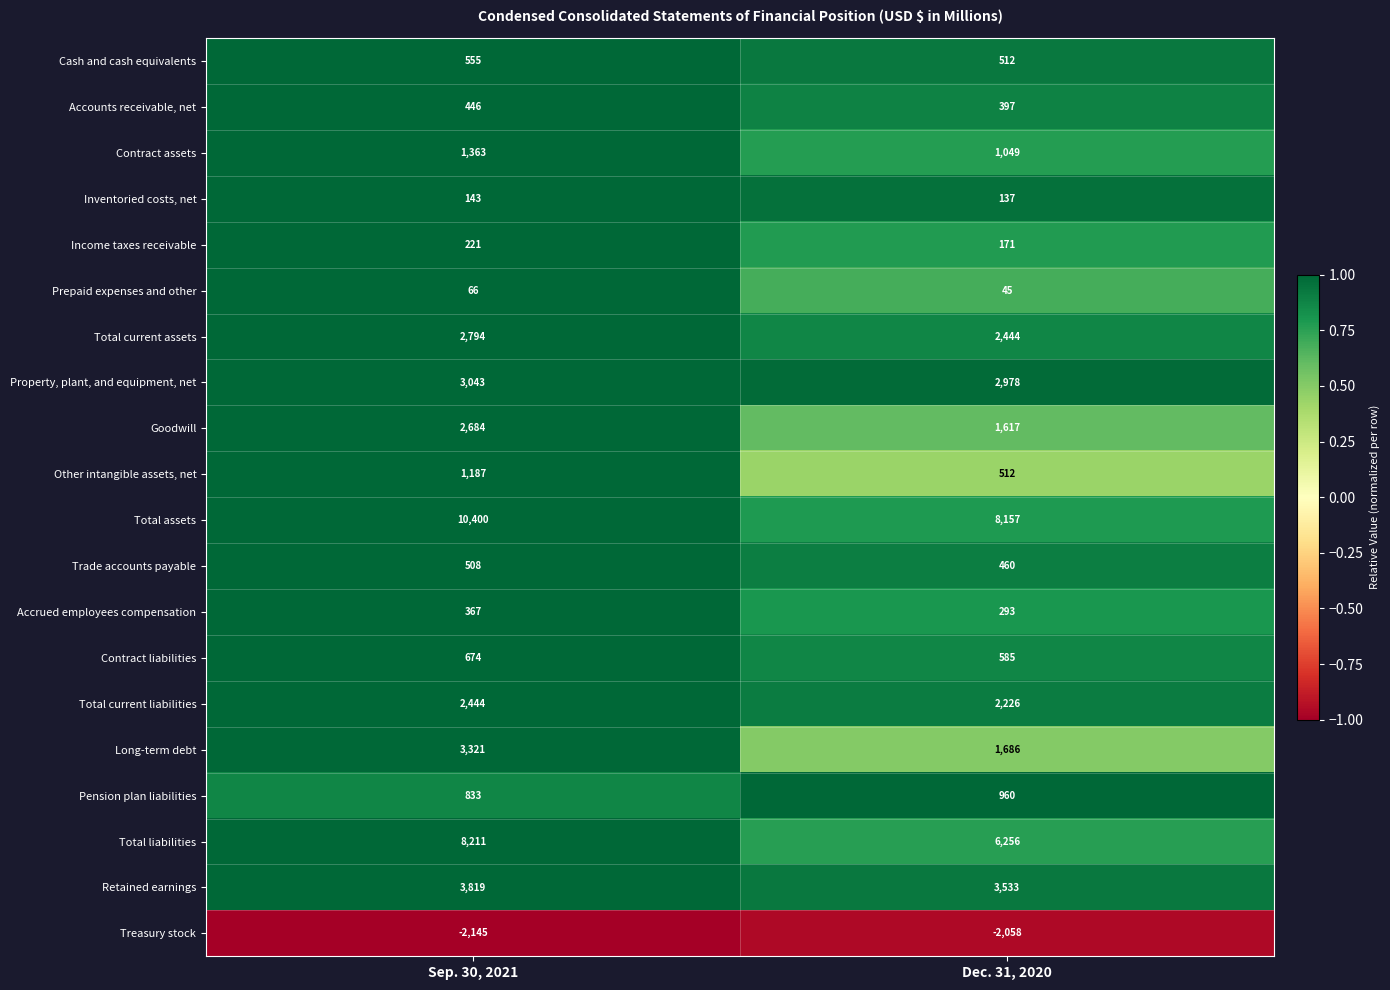

What is the approximate value of Accrued employees compensation at Sep. 30, 2021?

367